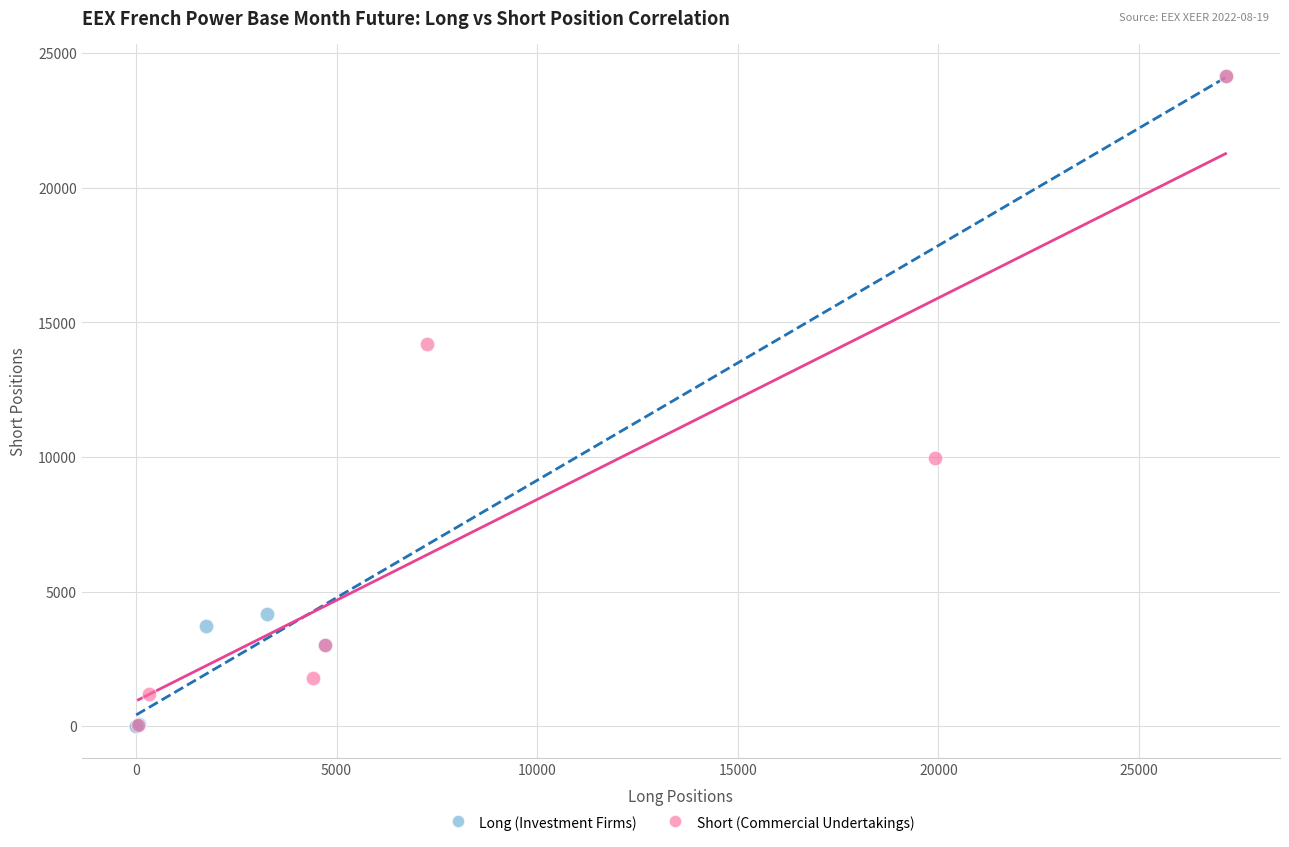

What are all the series names shown in the legend?

Long (Investment Firms), Short (Commercial Undertakings)